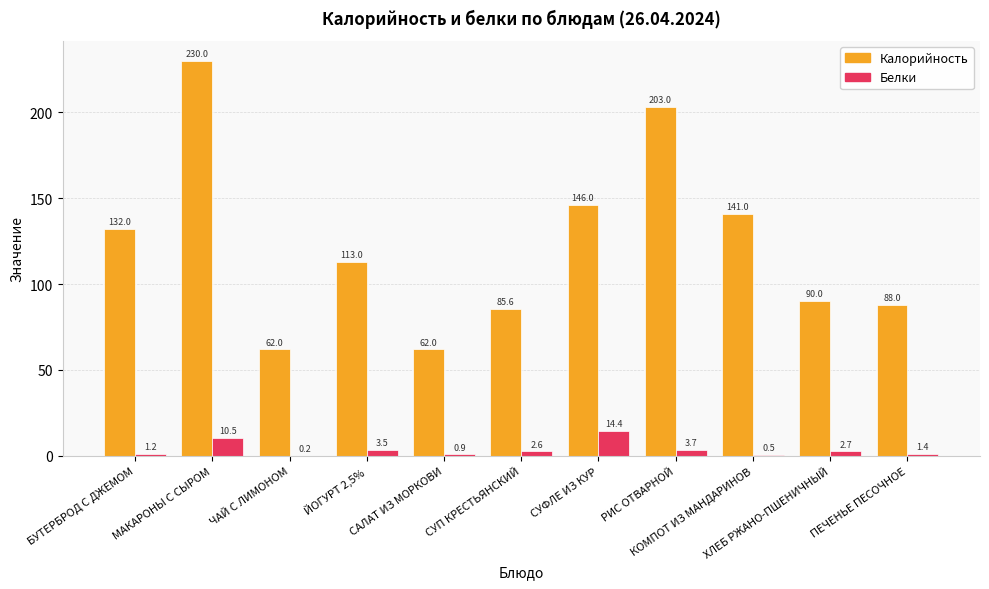

Which series changed the most between СУП КРЕСТЬЯНСКИЙ and СУФЛЕ ИЗ КУР?

Калорийность